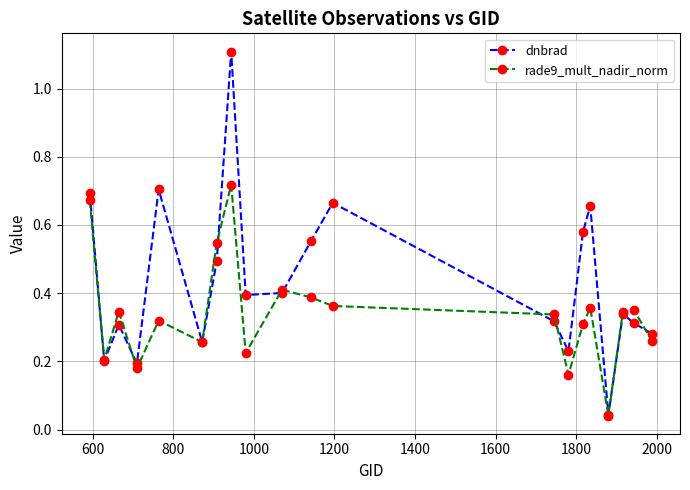

List the series in order of their overall mean, lowest first.

rade9_mult_nadir_norm, dnbrad